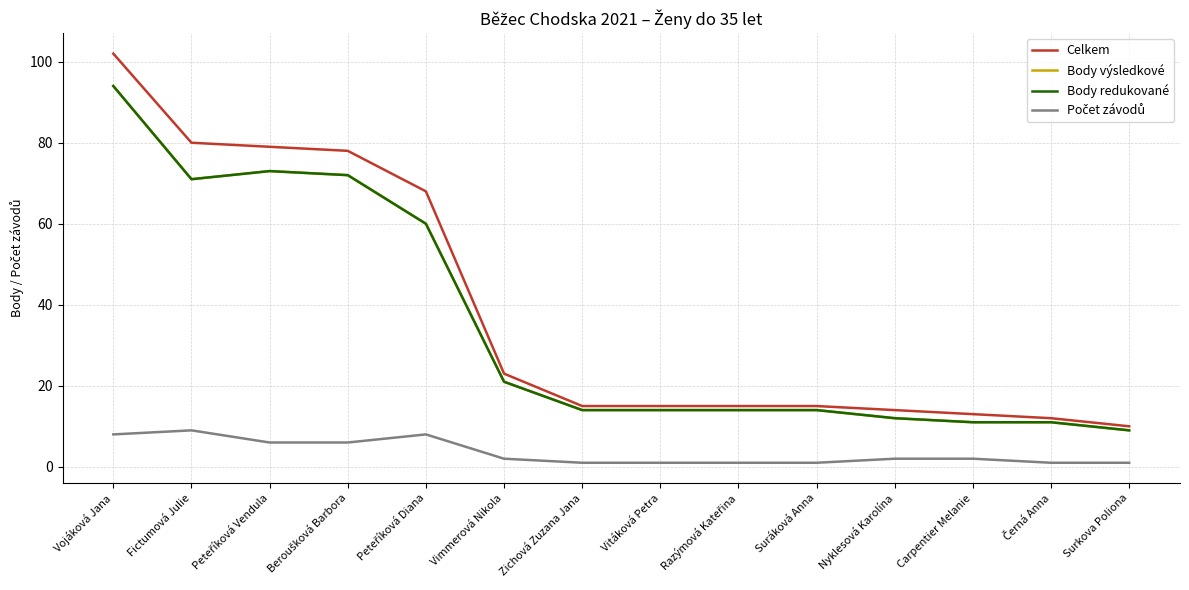

True or false: Body redukované has a value of 21 at Vimmerová Nikola.

True